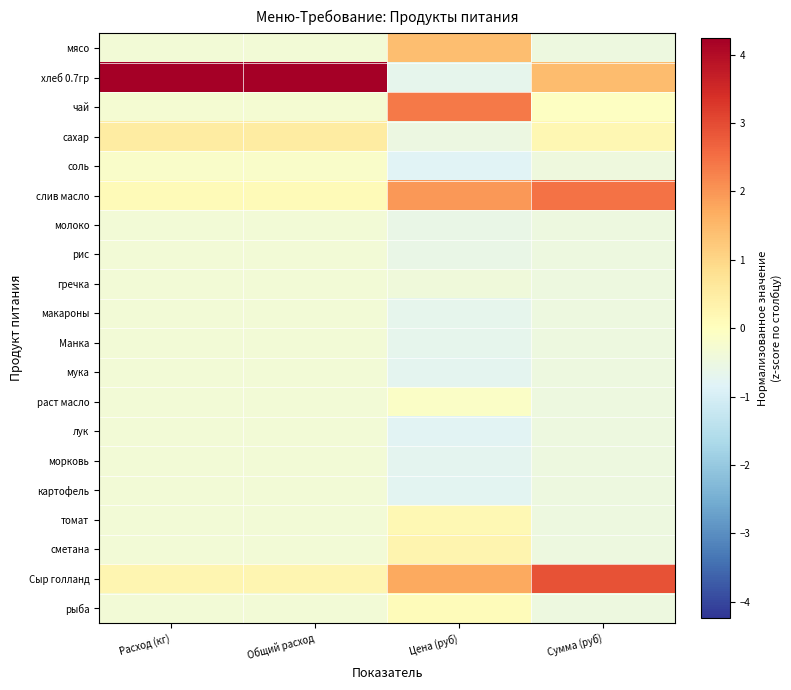

List the series in order of their peak value, highest first.

хлеб 0.7гр, Сыр голланд, слив масло, чай, мясо, сахар, сметана, томат, рыба, раст масло, соль, молоко, рис, гречка, макароны, Манка, мука, лук, морковь, картофель